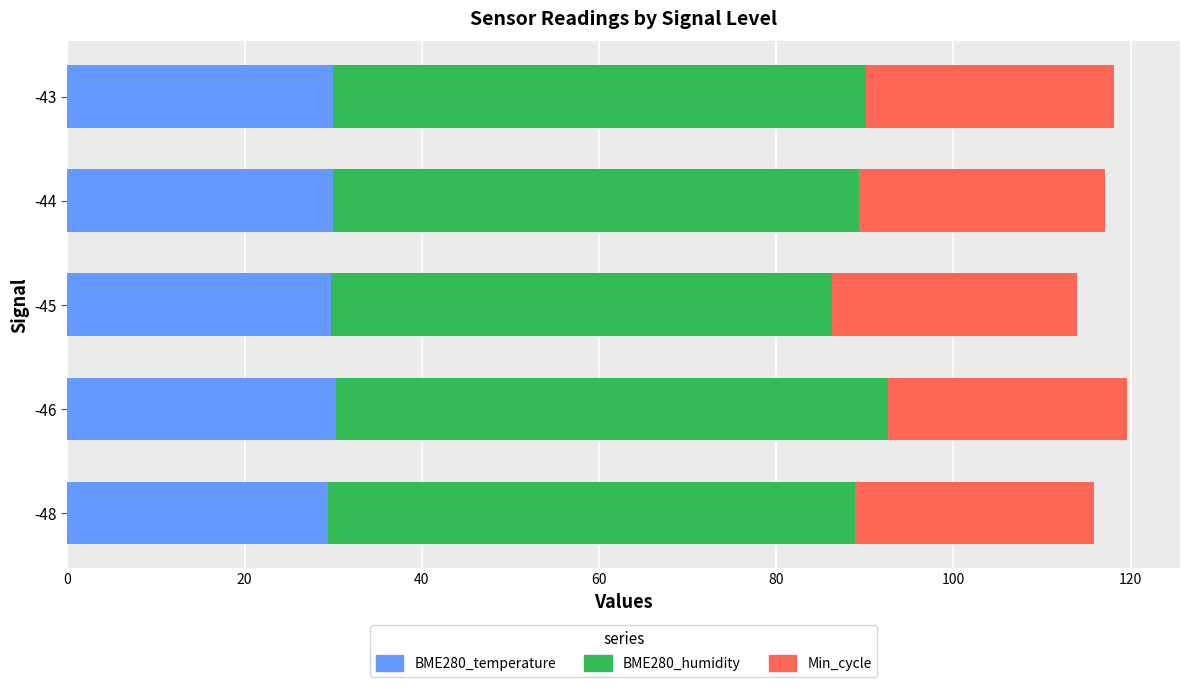

The value of BME280_temperature at -44 is 29.9. True or false?

True